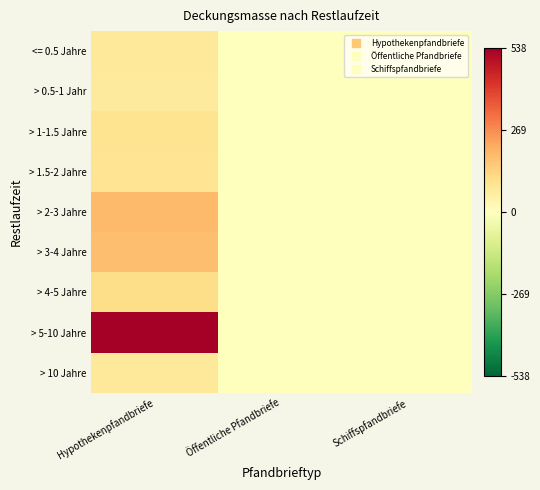

What is the greatest value displayed?

537.5